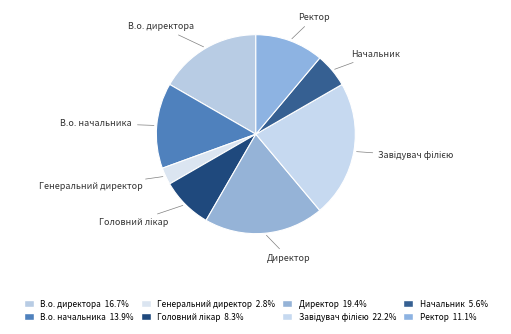

Count the number of slices in the pie.

8